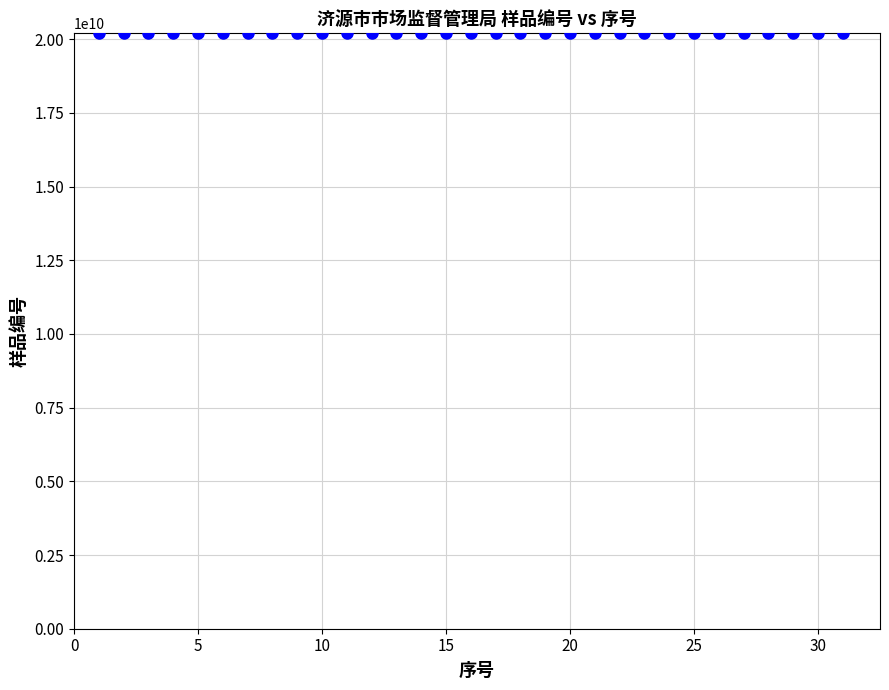

What is the range of Y values (max minus min)?

78864